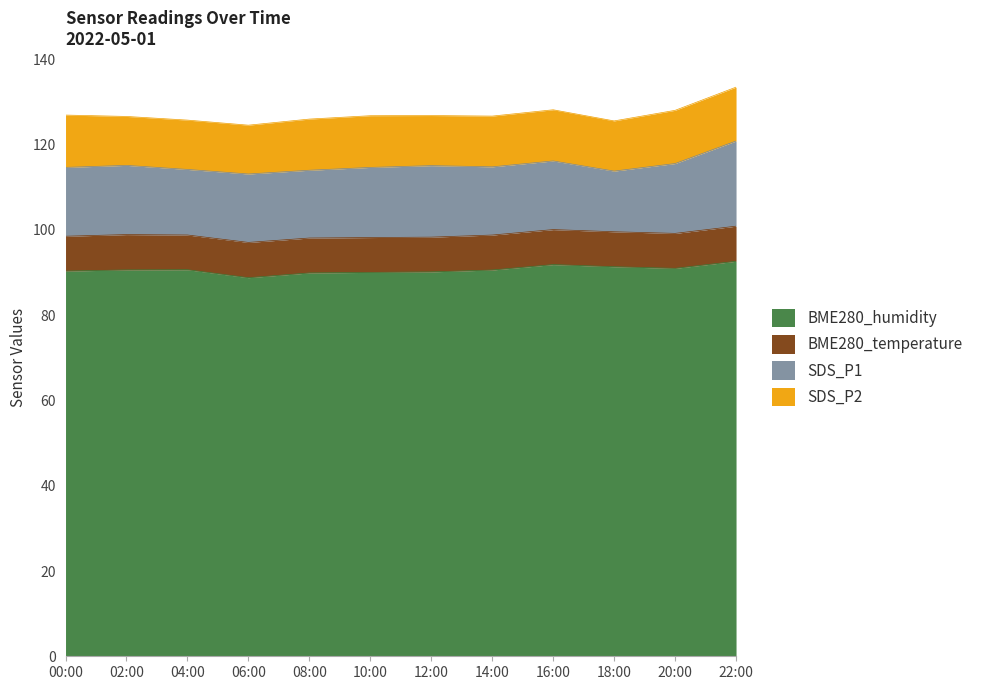

Is it true that SDS_P2 equals 18.9 at 22:00?

False